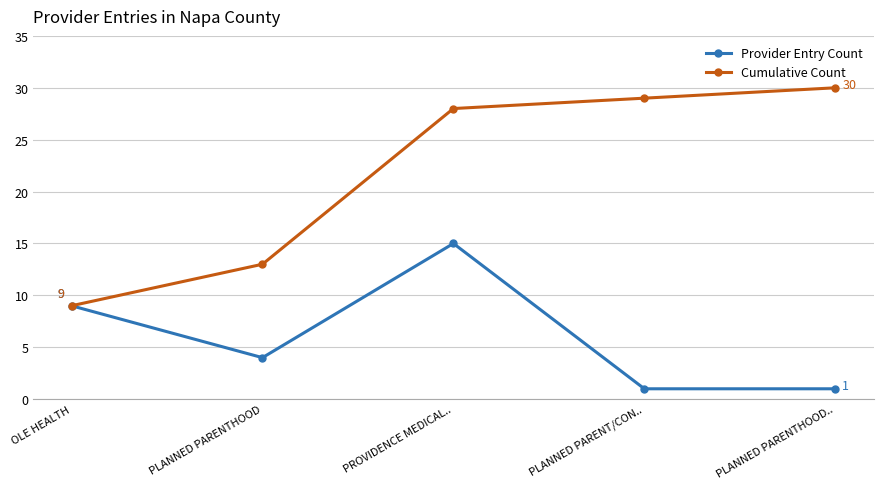

Which series has the largest total across all categories?

Cumulative Count